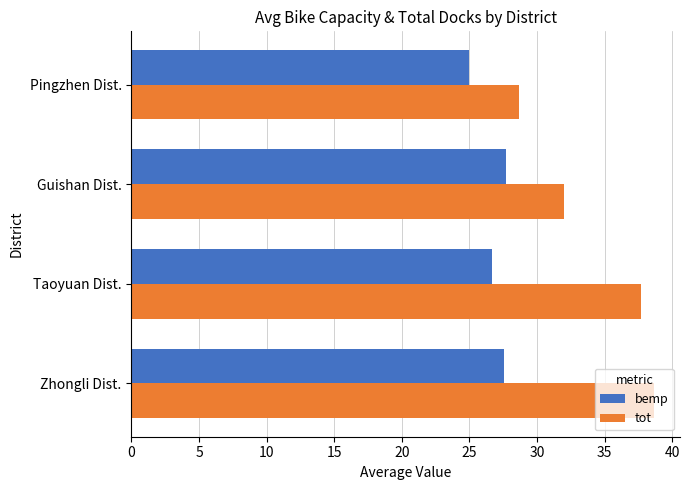

List the series in order of their peak value, lowest first.

bemp, tot